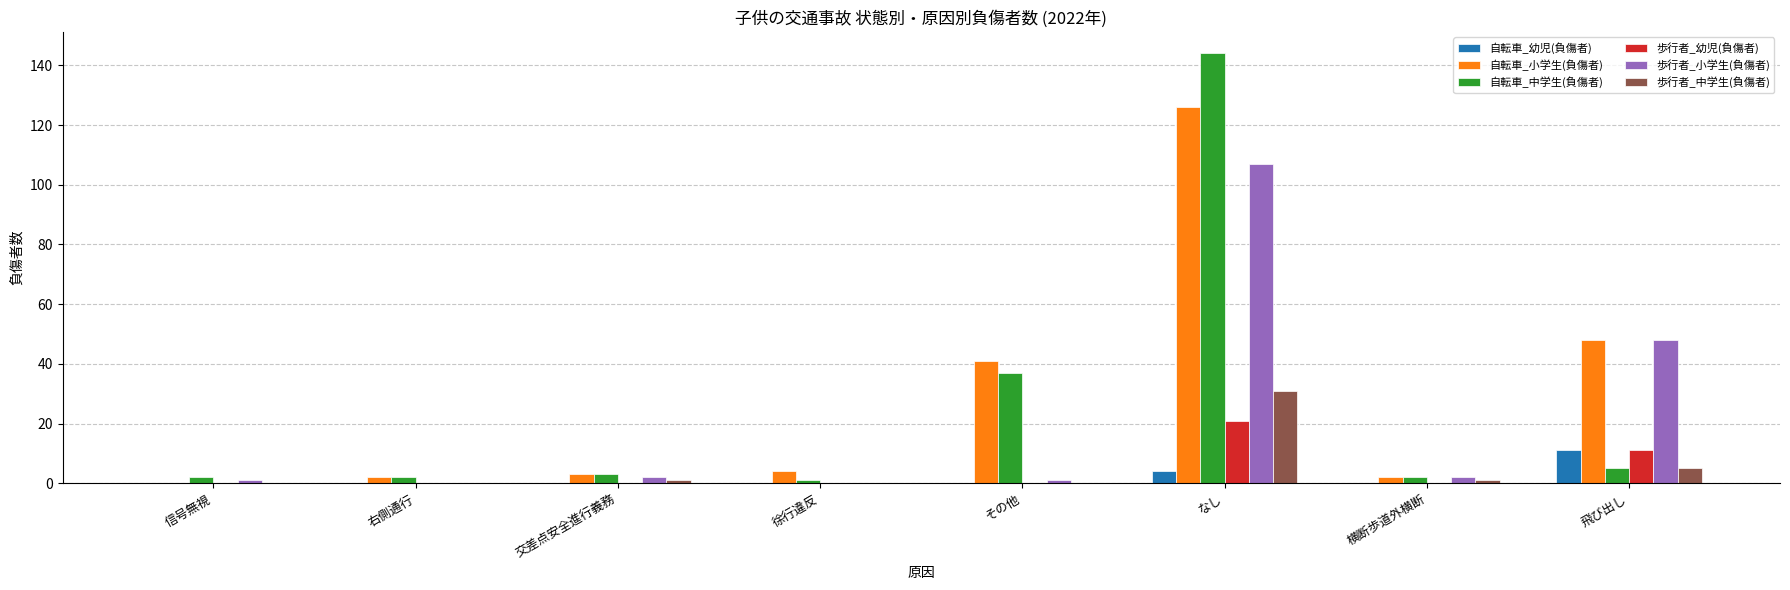

Which category has the highest value in the 自転車_小学生(負傷者) series?

なし